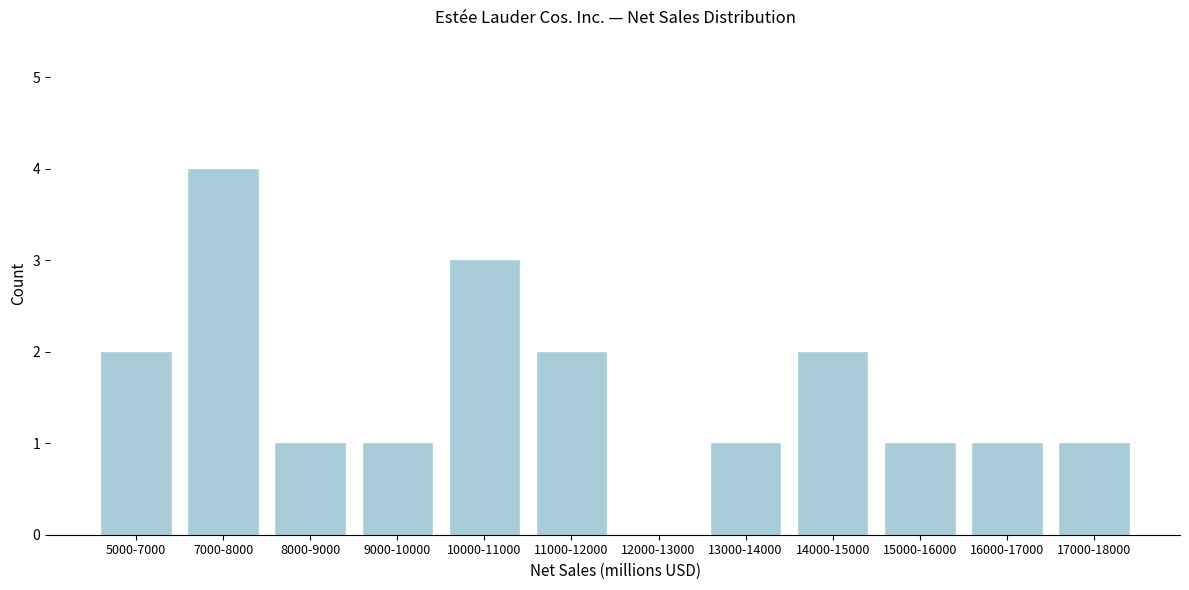

Reading left to right, extract all data points from this chart.

5000-7000=2	7000-8000=4	8000-9000=1	9000-10000=1	10000-11000=3	11000-12000=2	12000-13000=0	13000-14000=1	14000-15000=2	15000-16000=1	16000-17000=1	17000-18000=1